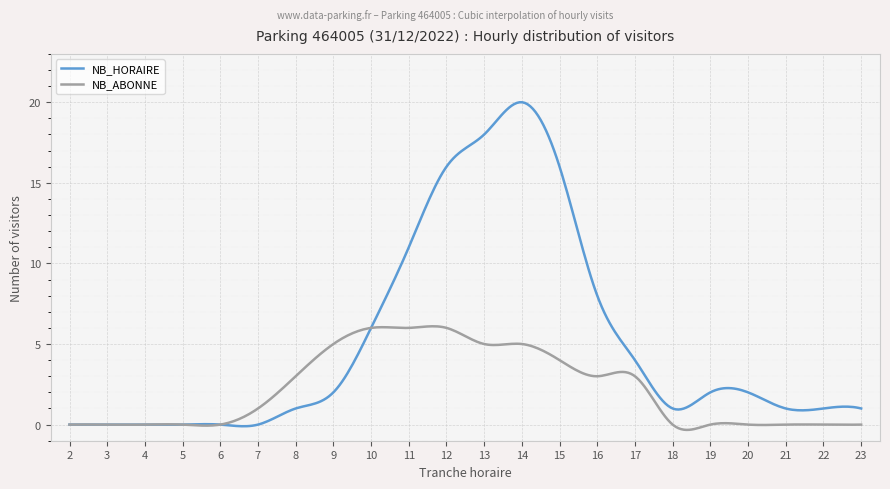

How many positive values does the NB_ABONNE series have?

11